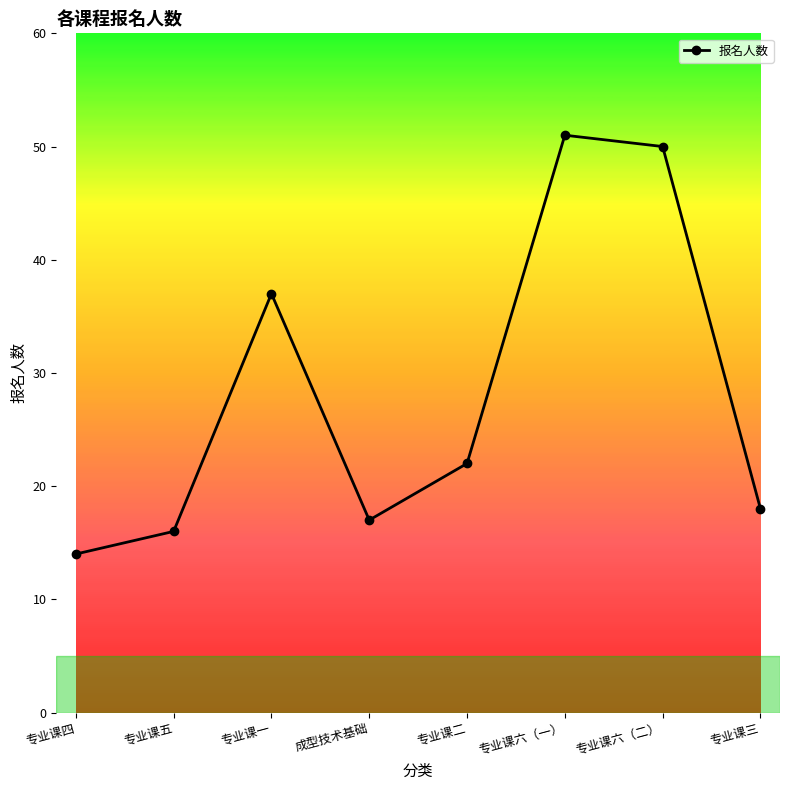

What is the label of the 7th point from the left?

专业课六（二）